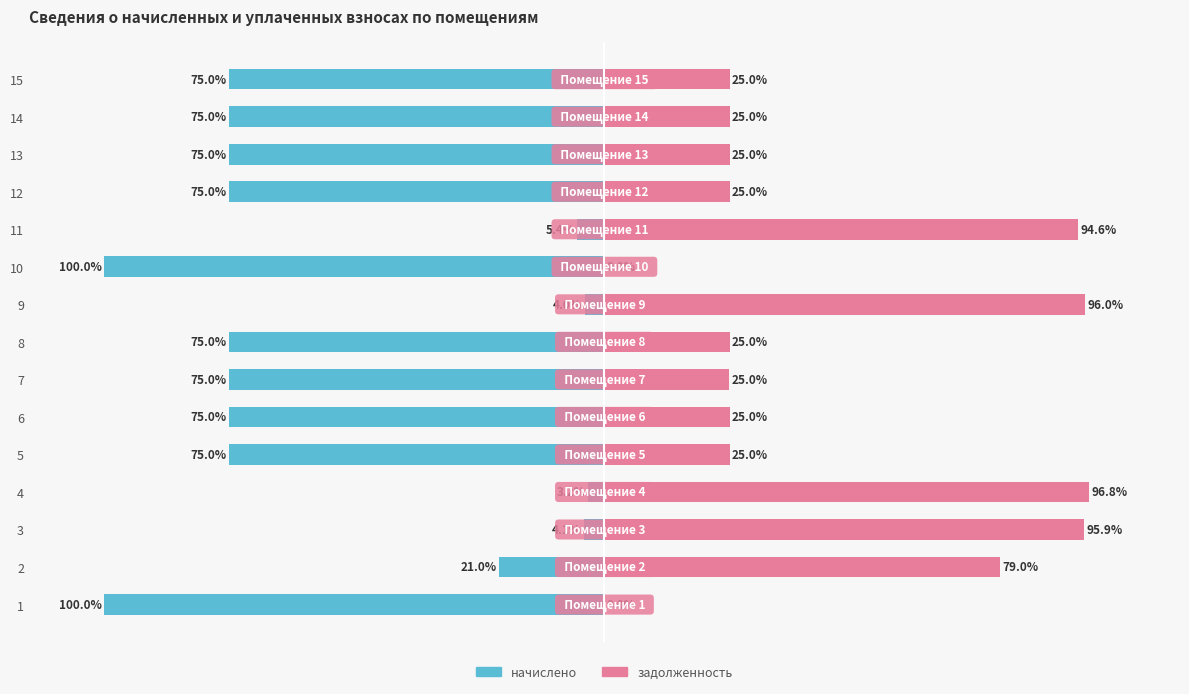

Count the number of data series in this chart.

2